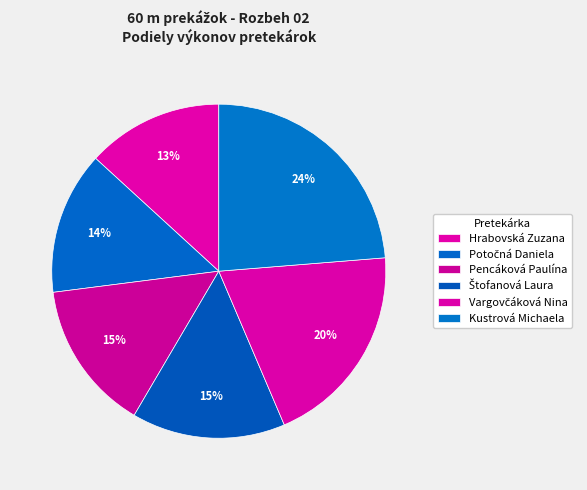

How many segments does this pie chart have?

6